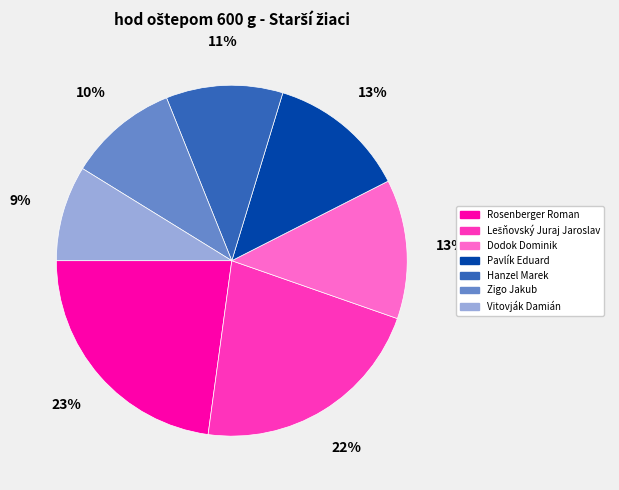

What percentage is the Pavlík Eduard slice, to the nearest percent?

13%